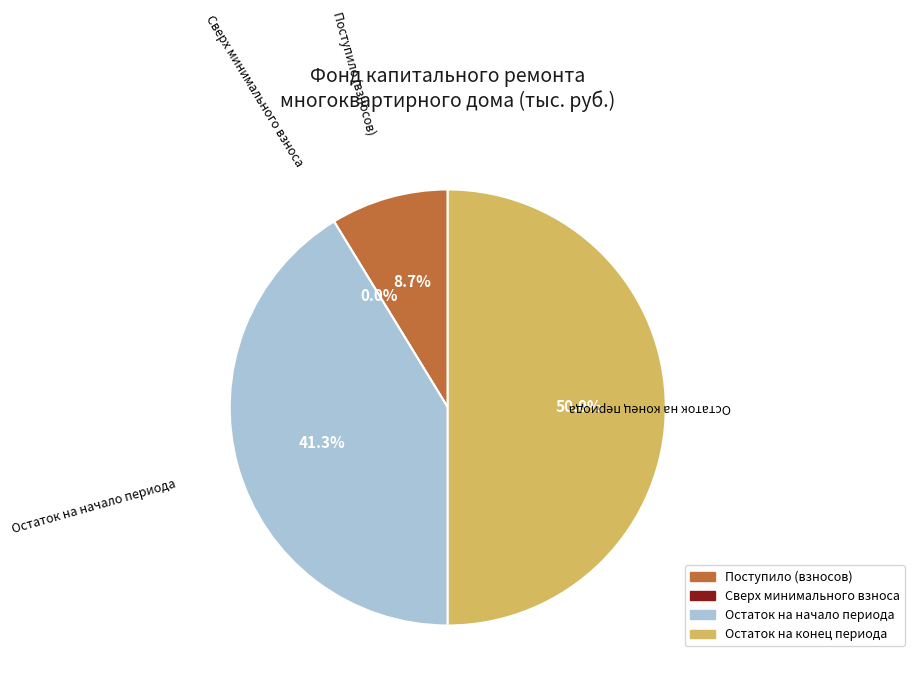

True or false: Сверх минимального взноса accounts for 1% of the total.

False